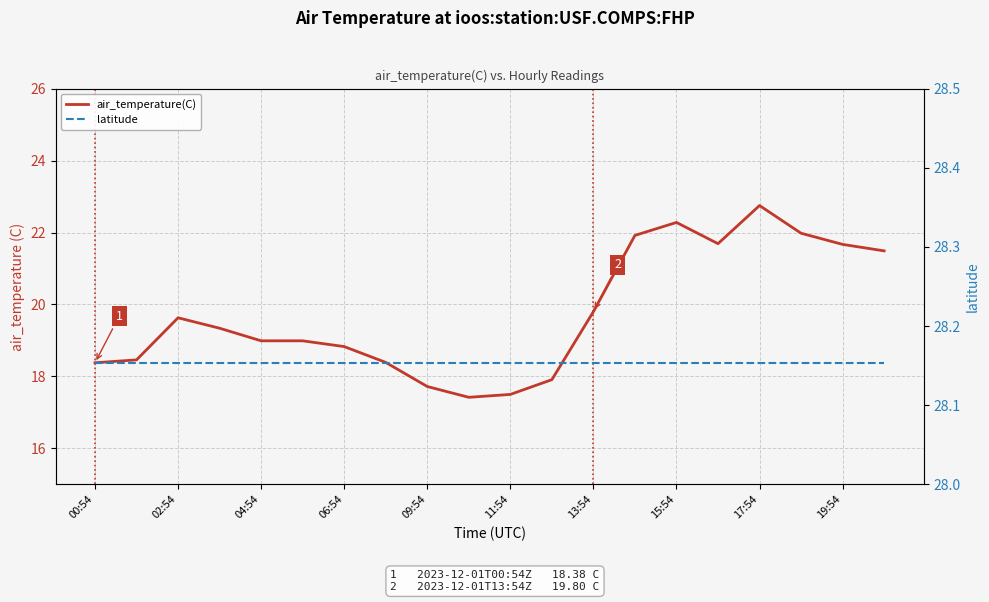

At which label does latitude reach its peak?

00:54